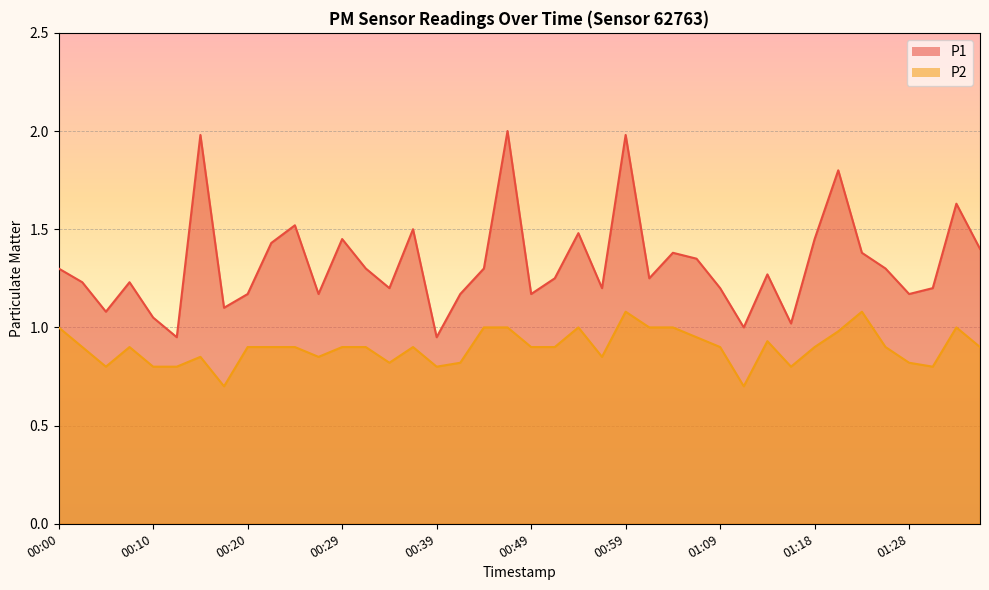

What are all the series names shown in the legend?

P1, P2